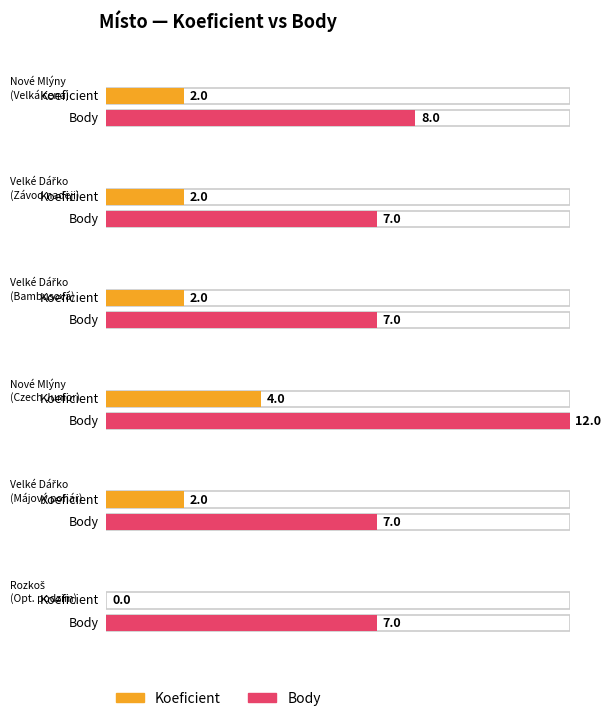

Reading left to right, list all the values displayed in this chart.

Koeficient: 2	2	2	4	2	0
Body: 8	7	7	12	7	7